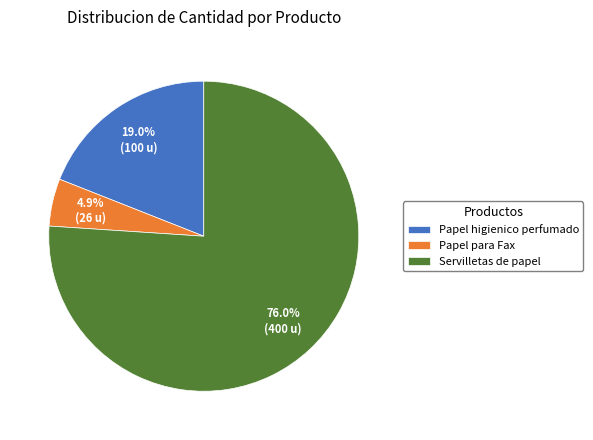

Which has a higher value, Papel higienico perfumado or Papel para Fax?

Papel higienico perfumado